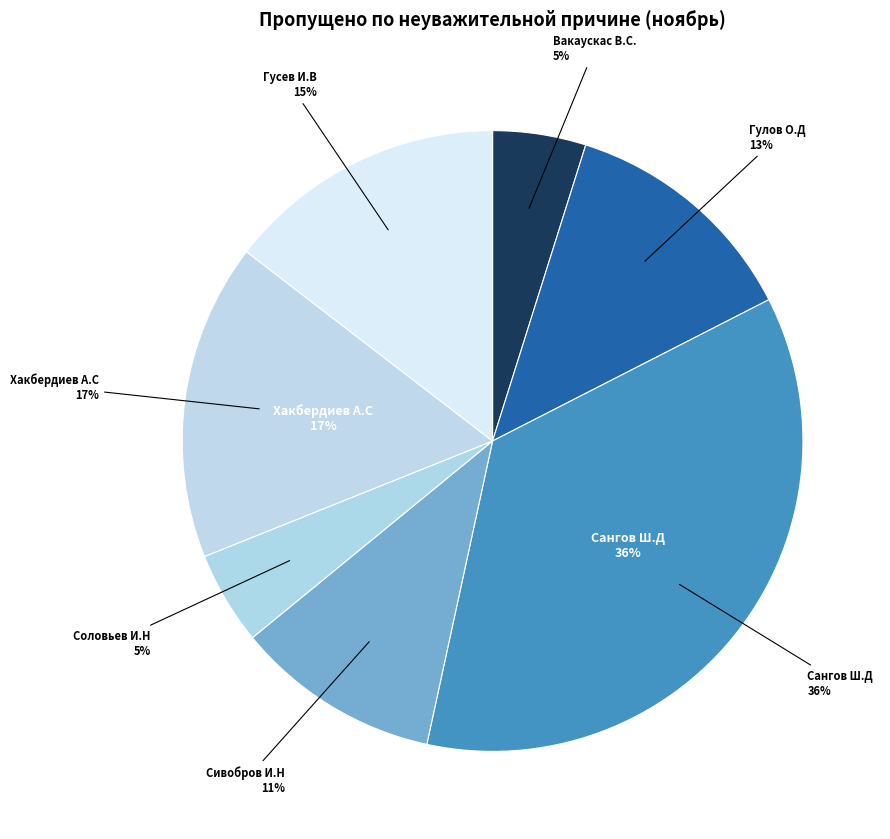

Is there any slice that represents more than half of the pie?

No